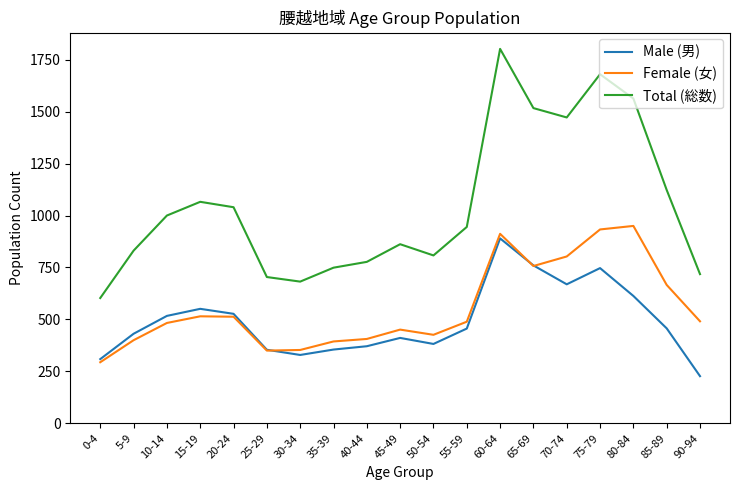

At how many categories does at least one series exceed 1140?

5